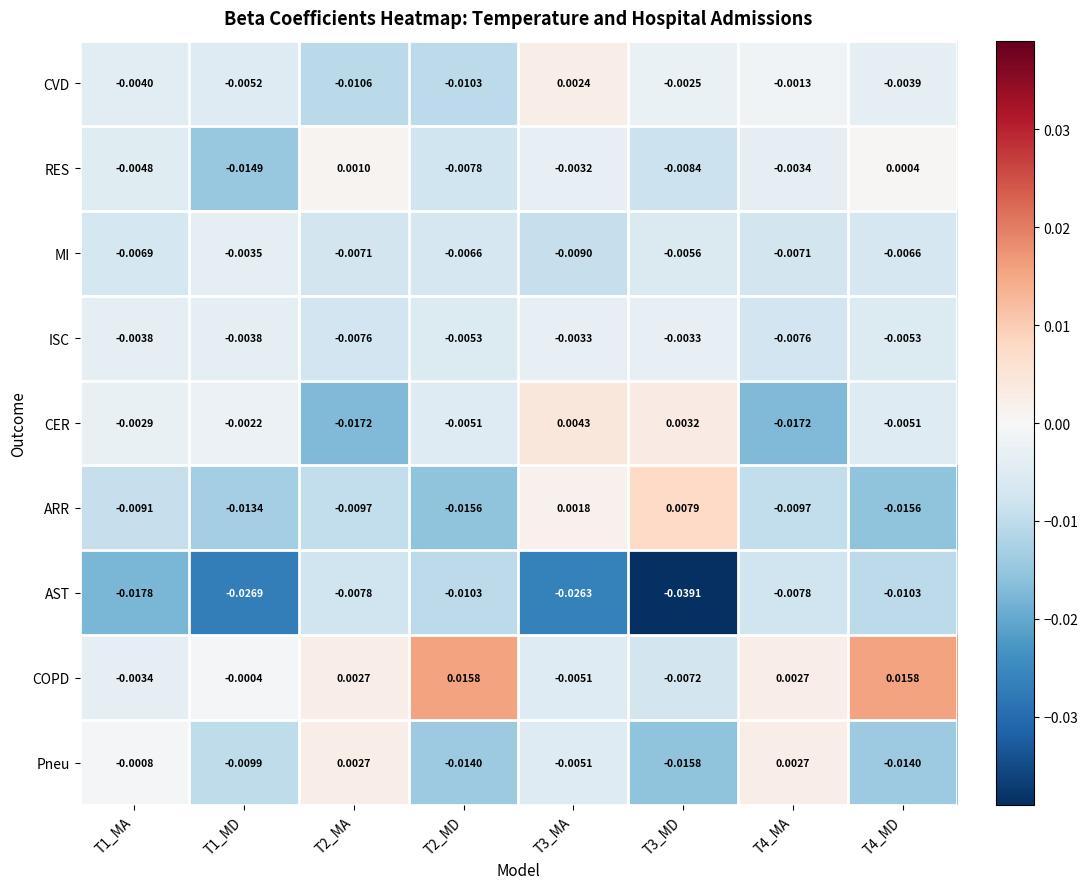

Rank the series by their maximum value, from highest to lowest.

COPD, ARR, CER, Pneu, CVD, RES, ISC, MI, AST